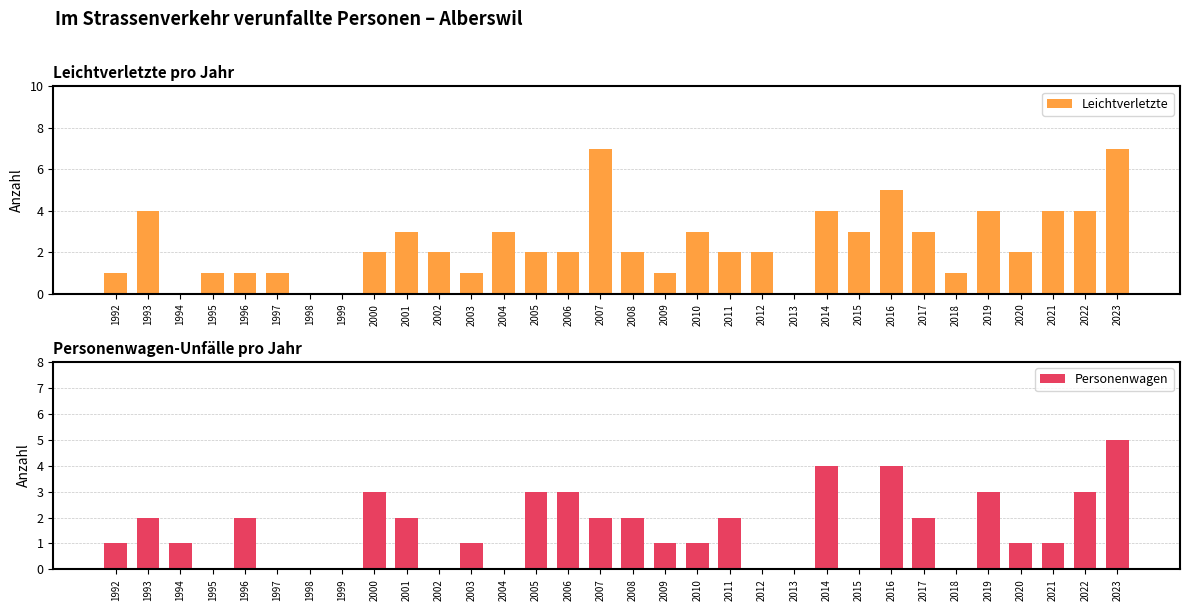

What is the total value across all series at 1995?

1